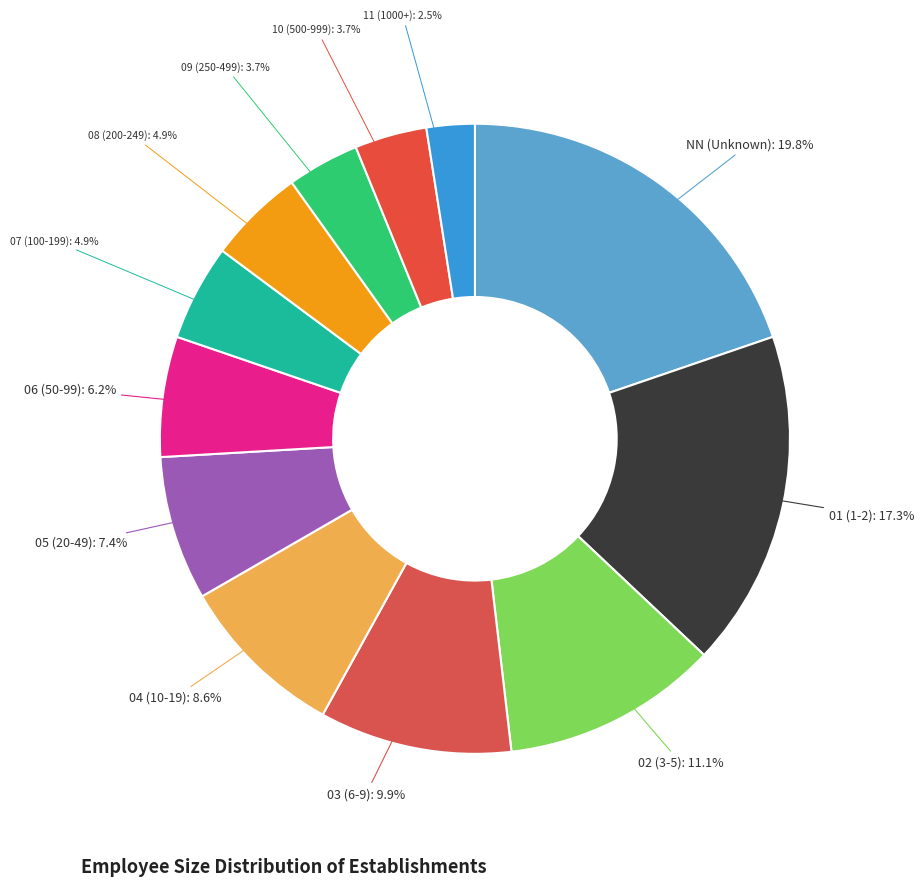

The 06 slice represents 1% of the pie. True or false?

False